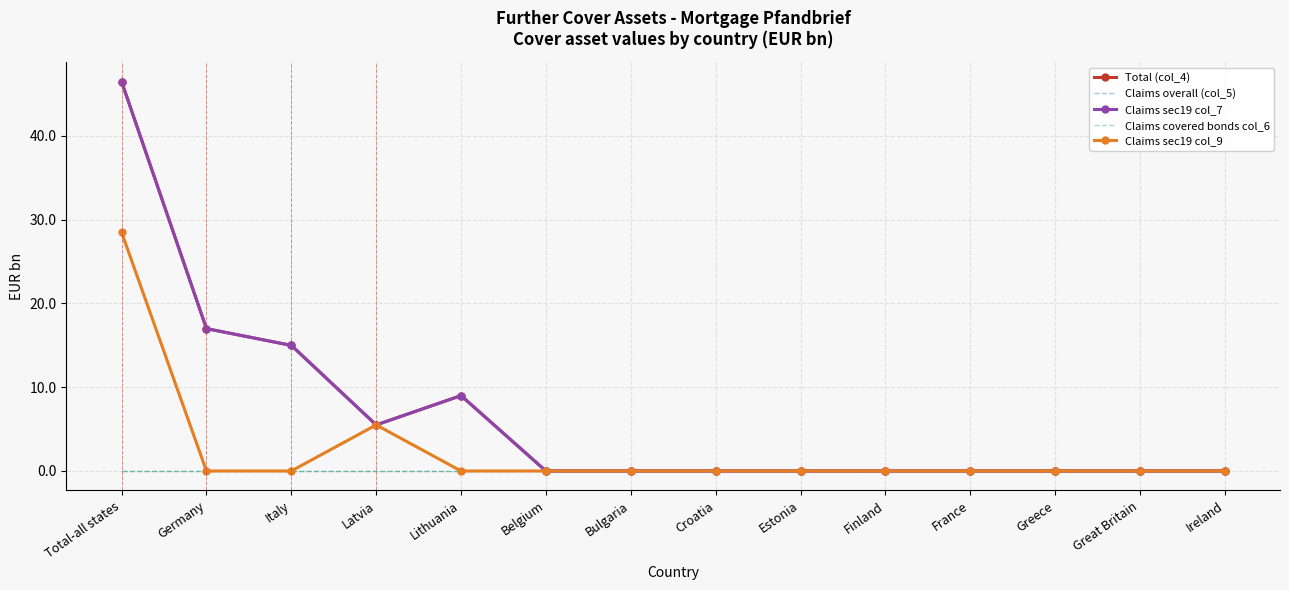

At which label is Claims overall (col_5) closest to 0?

Total-all states